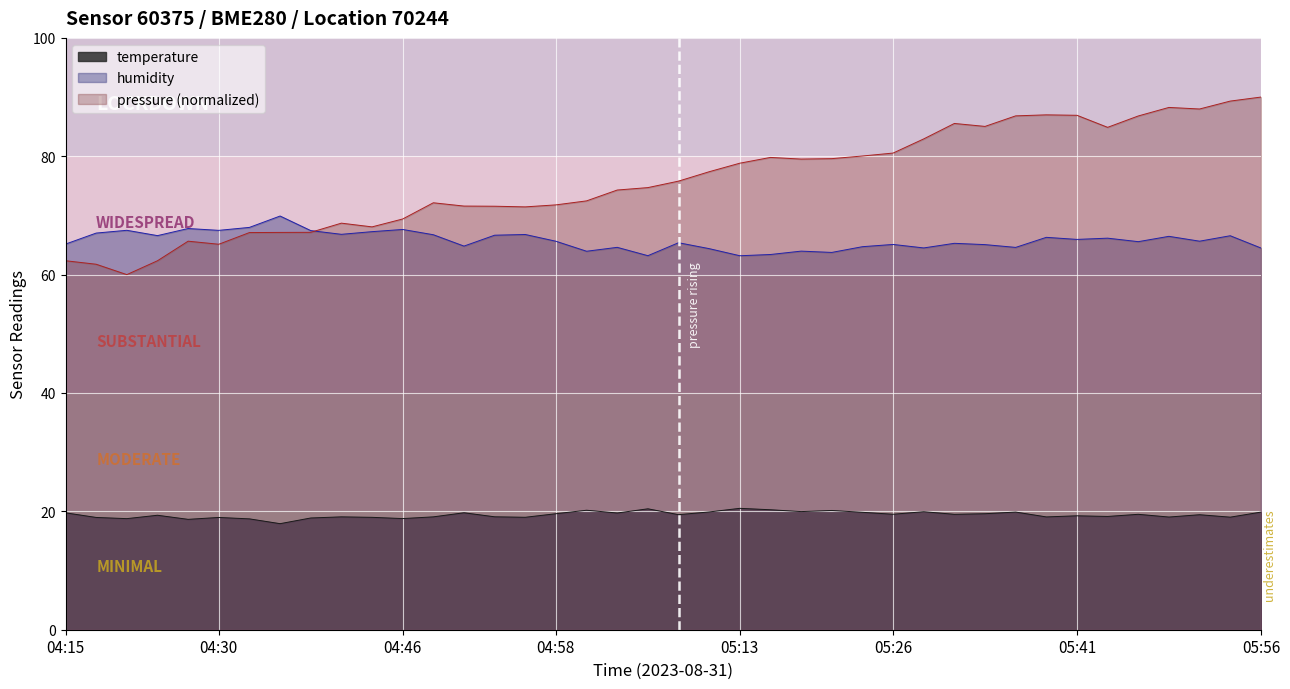

What is the sum of all temperature values?

776.5